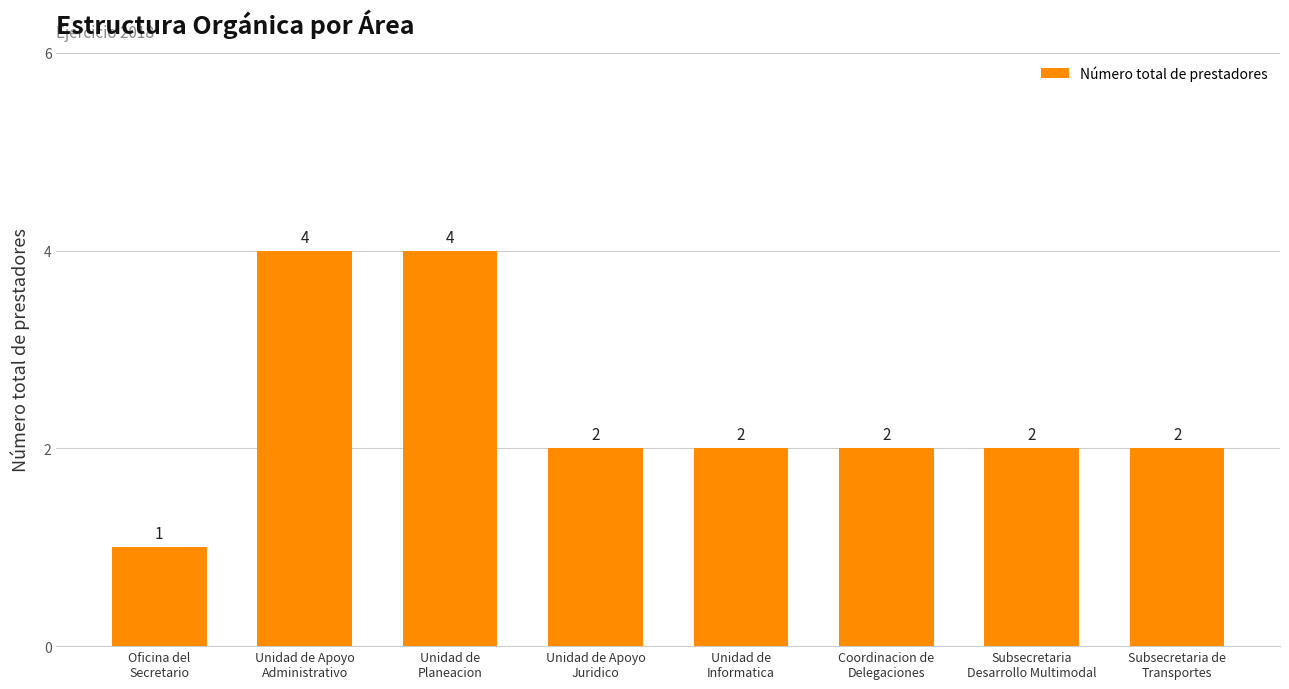

What is the label of the 5th bar from the left?

Unidad de
Informatica